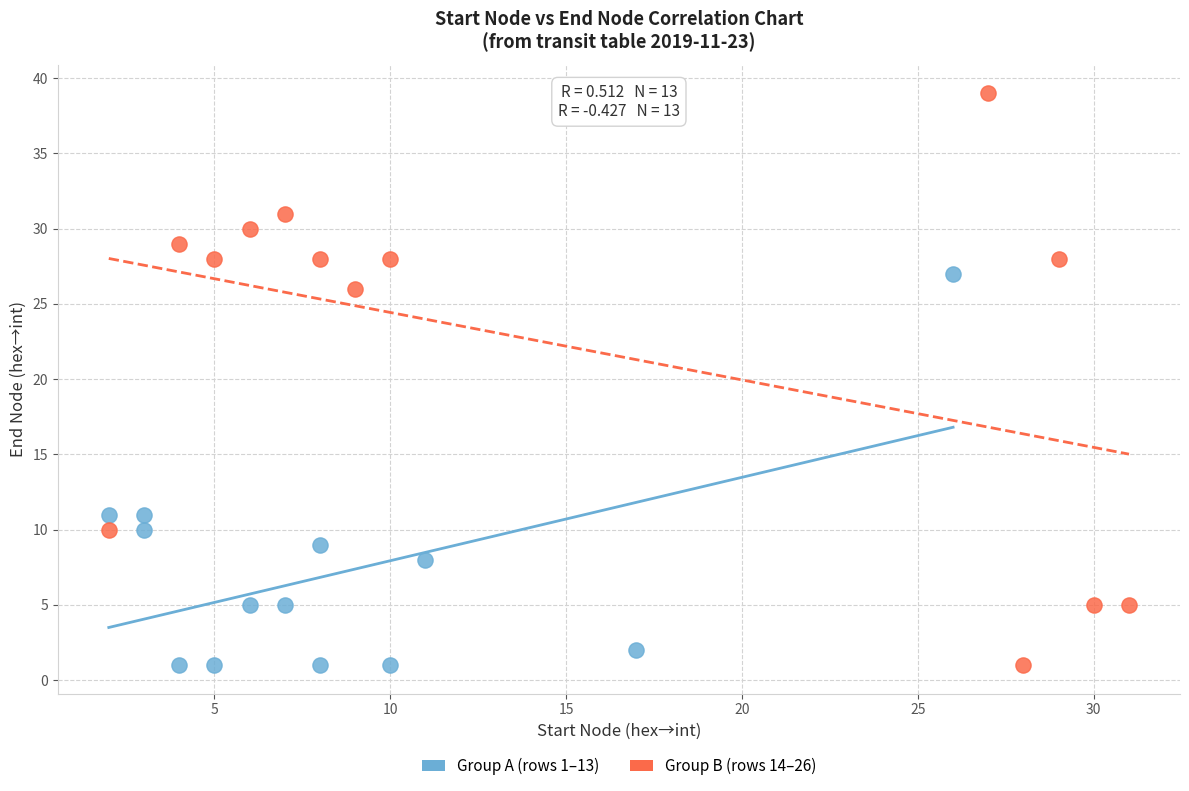

What are all the series names shown in the legend?

Group A (rows 1–13), Group B (rows 14–26)